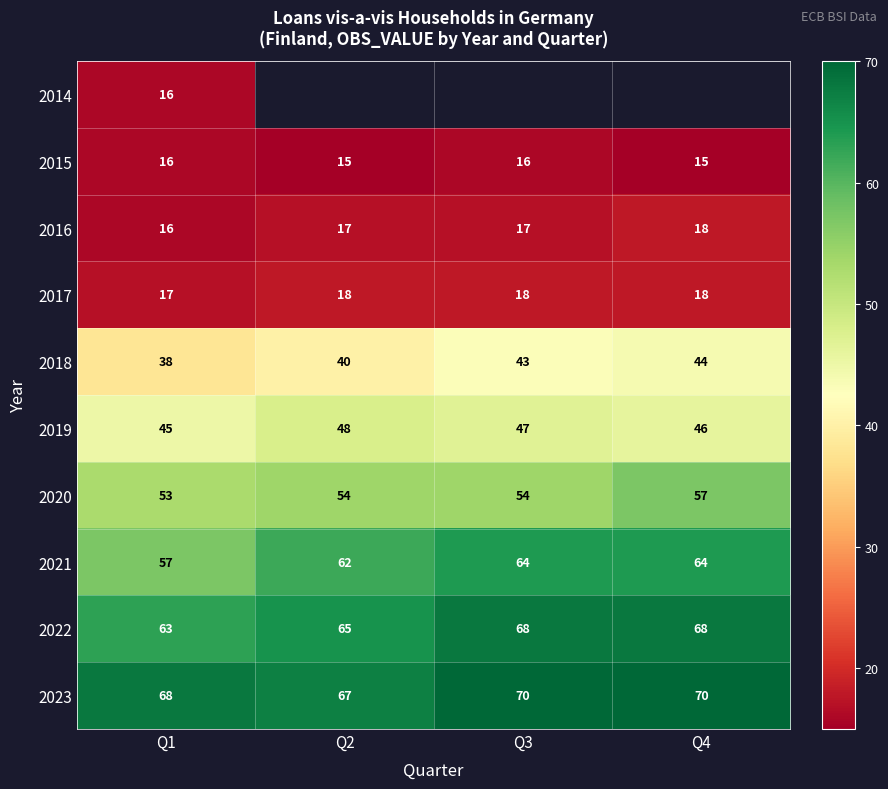

What is the average value of the 2021 series?

62